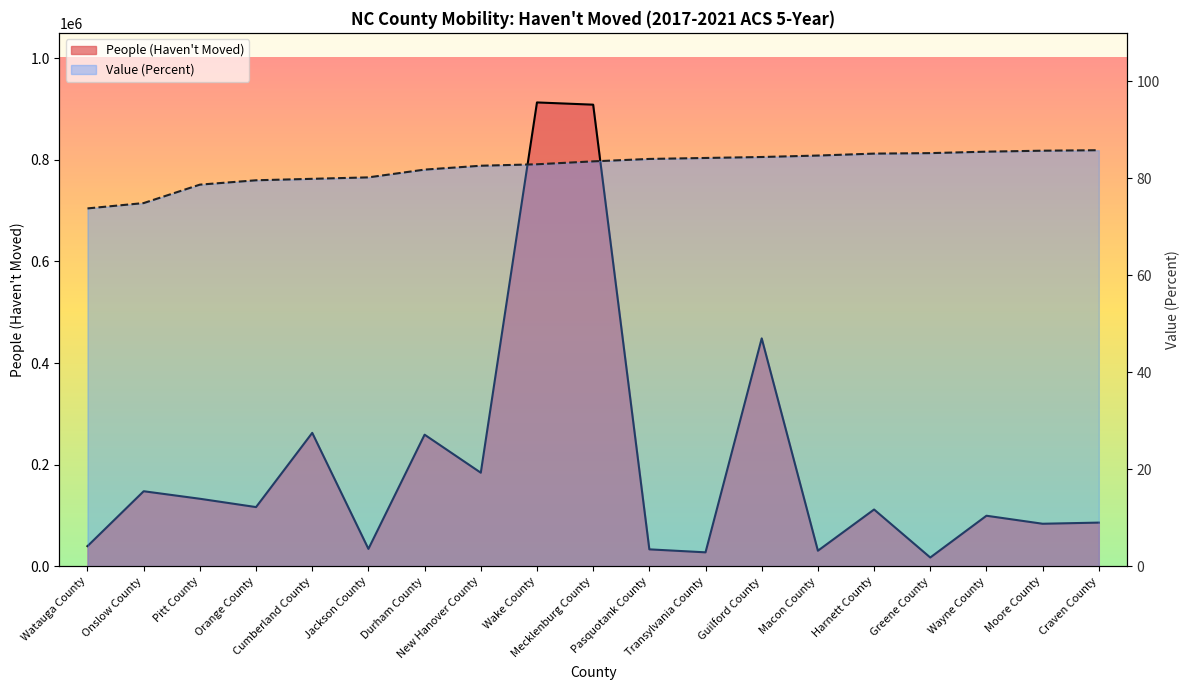

Reading left to right, list all the values displayed in this chart.

Value (Percent): 73.8	74.9	78.7	79.6	79.9	80.2	81.8	82.6	82.9	83.5	84.0	84.2	84.4	84.7	85.1	85.2	85.5	85.7	85.8
People (Haven't Moved): 39719.0	147756.0	132955.0	116563.0	262663.0	34276.0	259067.0	184198.0	912981.0	908567.0	33382.0	27506.0	448613.0	30692.0	111801.0	17323.0	99549.0	83764.0	86029.0